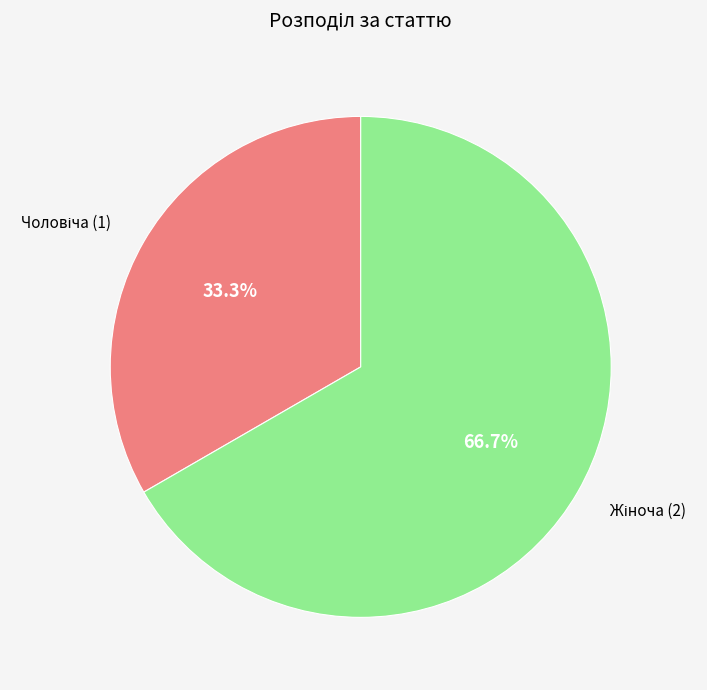

Is there any slice that represents more than half of the pie?

Yes